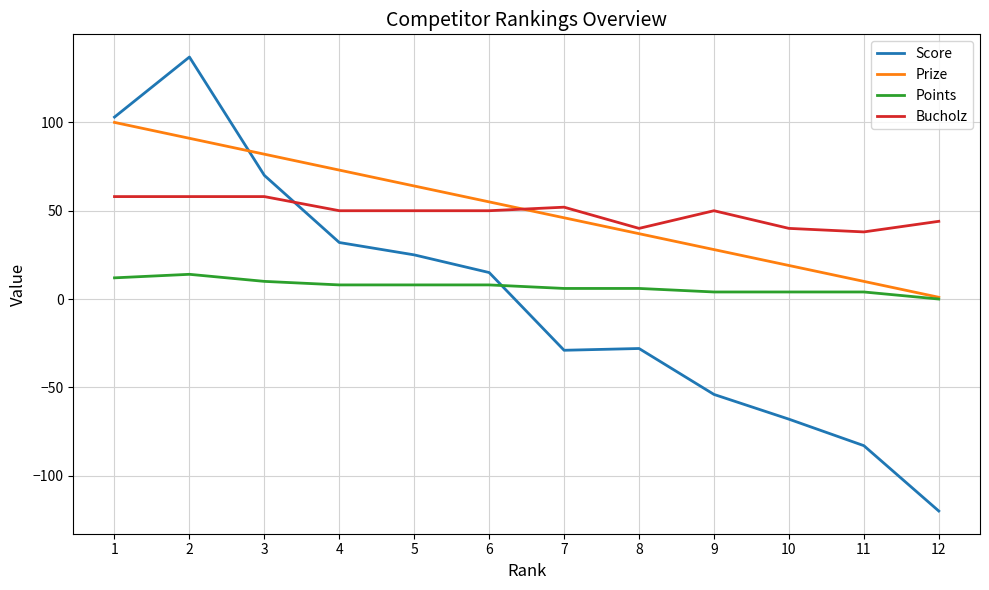

Between 3 and 5, which series saw the biggest shift?

Score